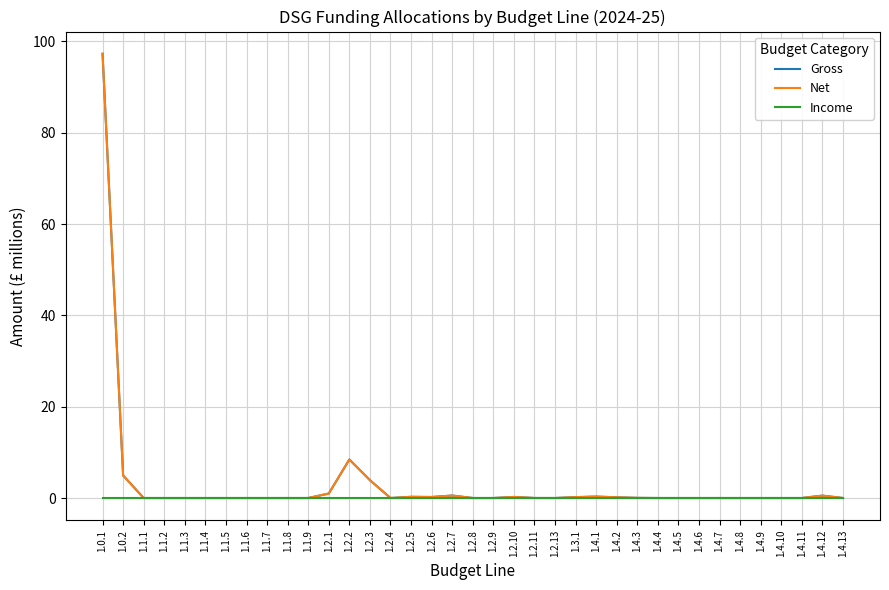

Reading left to right, what are all the values shown in this chart?

Gross: 97.3	4.9	0.0	0.0	0.0	0.0	0.0	0.0	0.0	0.0	0.0	1.0	8.4	3.9	0.0	0.3	0.2	0.5	0.0	0.0	0.2	0.0	0.0	0.2	0.3	0.2	0.0	0.0	0.0	0.0	0.0	0.0	0.0	0.0	0.0	0.5	0.0
Net: 97.3	4.9	0.0	0.0	0.0	0.0	0.0	0.0	0.0	0.0	0.0	1.0	8.4	3.9	0.0	0.3	0.2	0.5	0.0	0.0	0.2	0.0	0.0	0.2	0.3	0.2	0.0	0.0	0.0	0.0	0.0	0.0	0.0	0.0	0.0	0.5	0.0
Income: 0.0	0.0	0.0	0.0	0.0	0.0	0.0	0.0	0.0	0.0	0.0	0.0	0.0	0.0	0.0	0.0	0.0	0.0	0.0	0.0	0.0	0.0	0.0	0.0	0.0	0.0	0.0	0.0	0.0	0.0	0.0	0.0	0.0	0.0	0.0	0.0	0.0